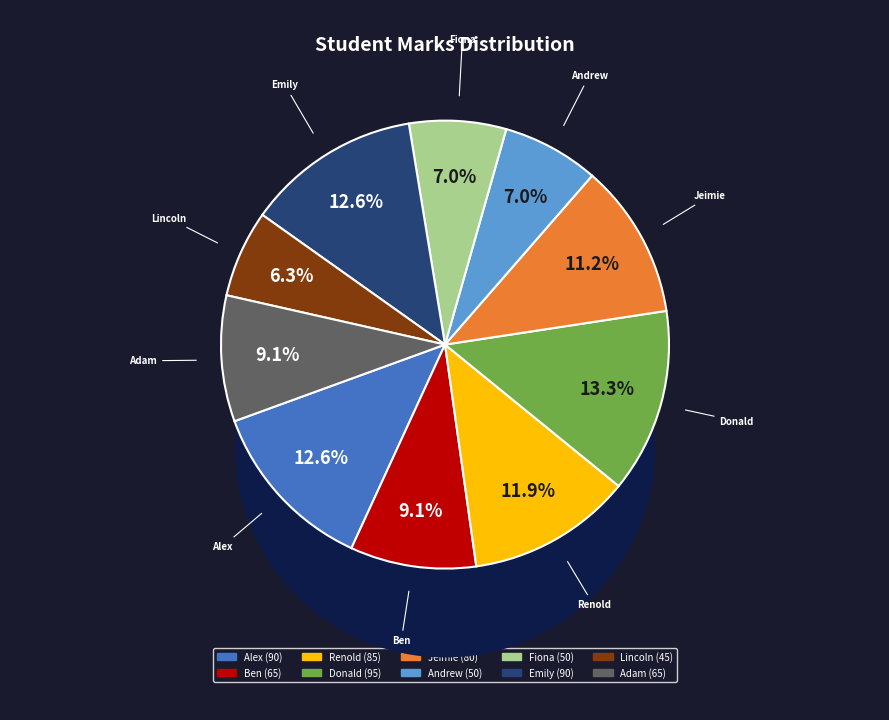

To the nearest percent, what is the average slice percentage?

10%